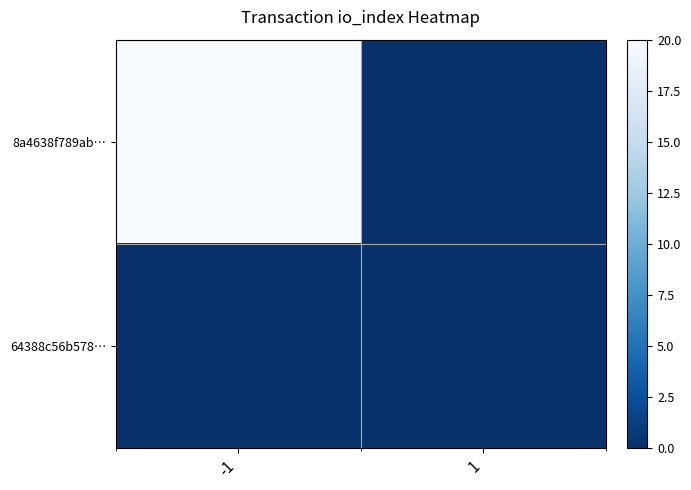

How many categories are shown in the chart?

2